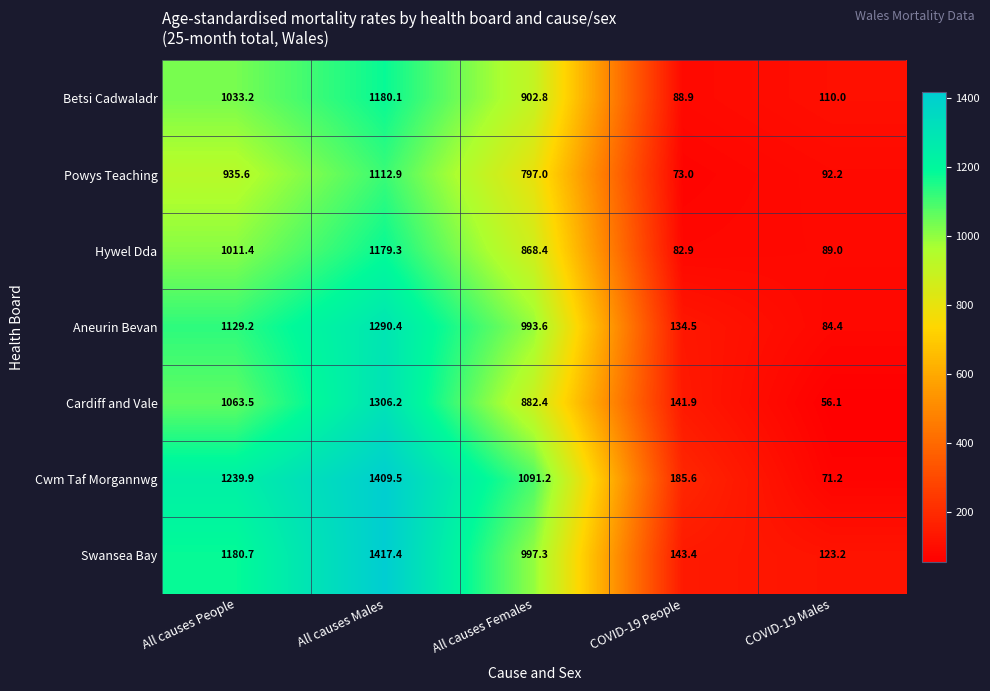

What is the maximum value shown in the chart?

1417.4